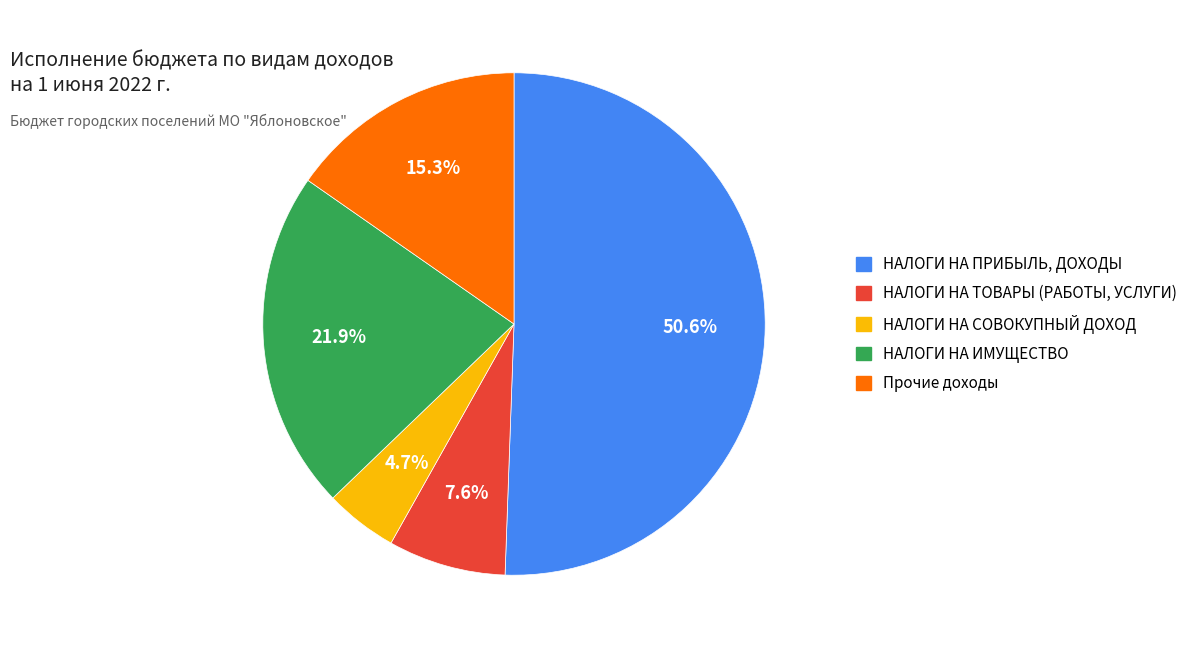

Is there a majority slice in this chart?

Yes